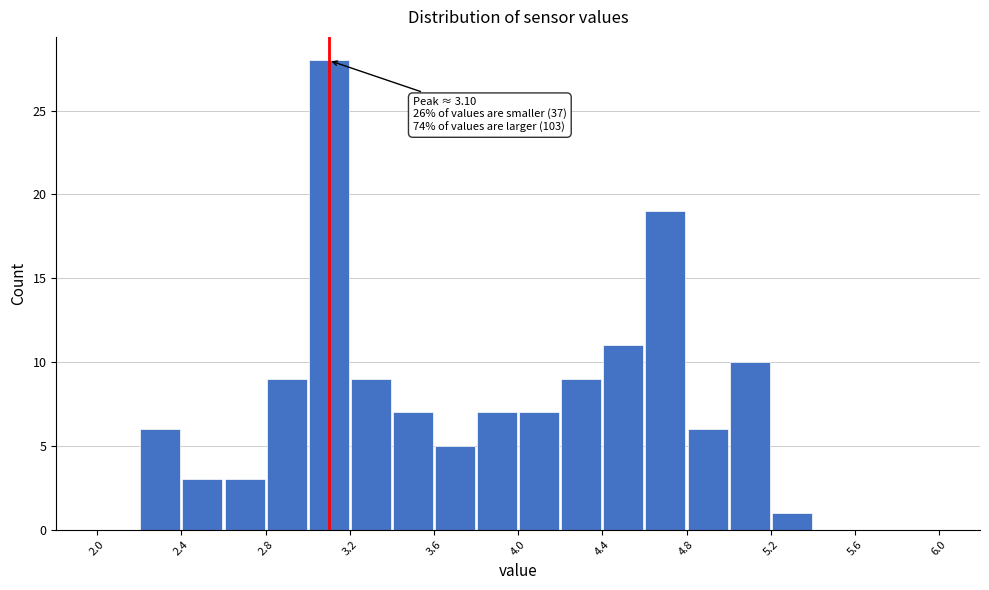

Over which range of the x-axis is the bar tallest?

3.0 to 3.2